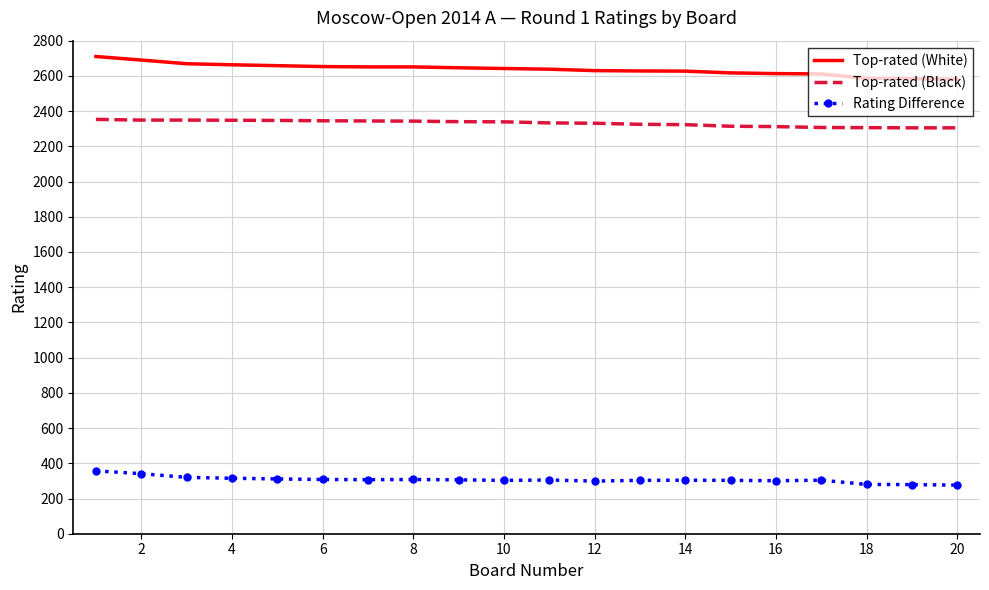

List the series in order of their peak value, lowest first.

Rating Difference, Top-rated (Black), Top-rated (White)